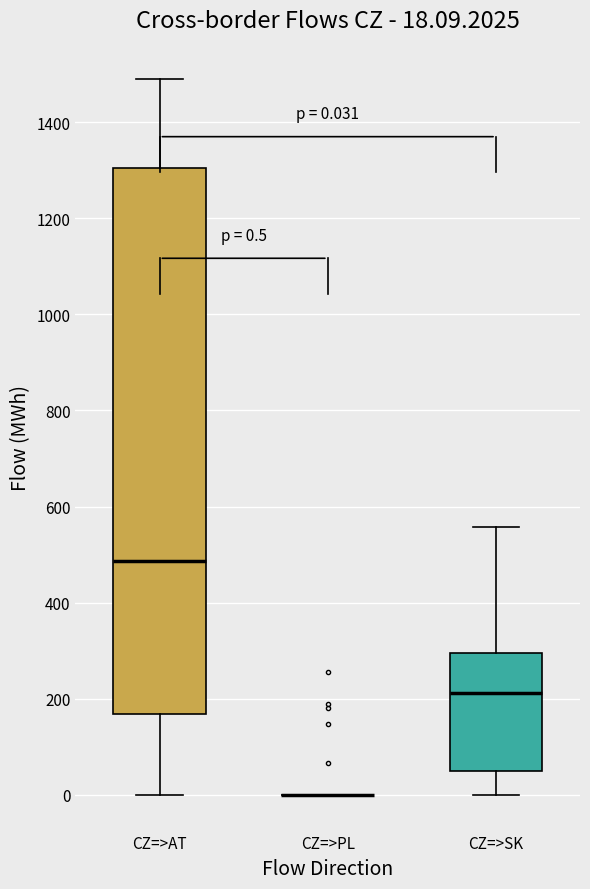

Comparing the boxes themselves (not the whiskers), which one is the tallest?

CZ=>AT